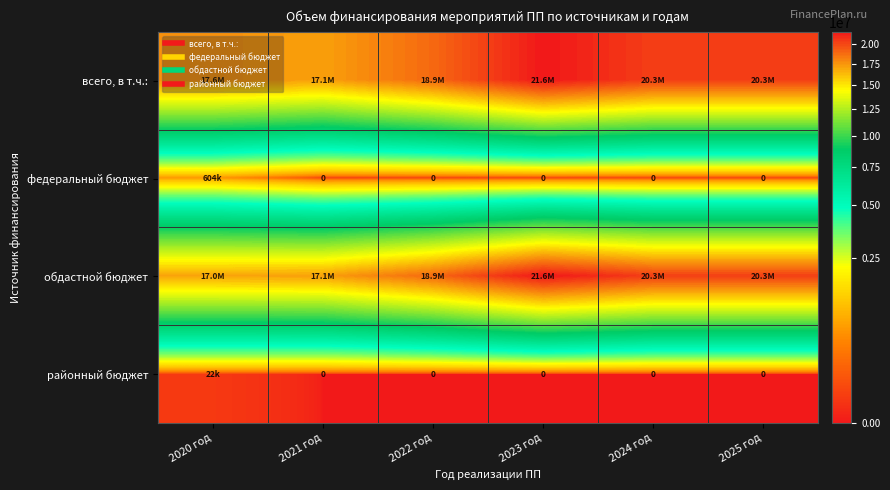

What is the difference between the highest and lowest values at 2024 год?

20255044.0